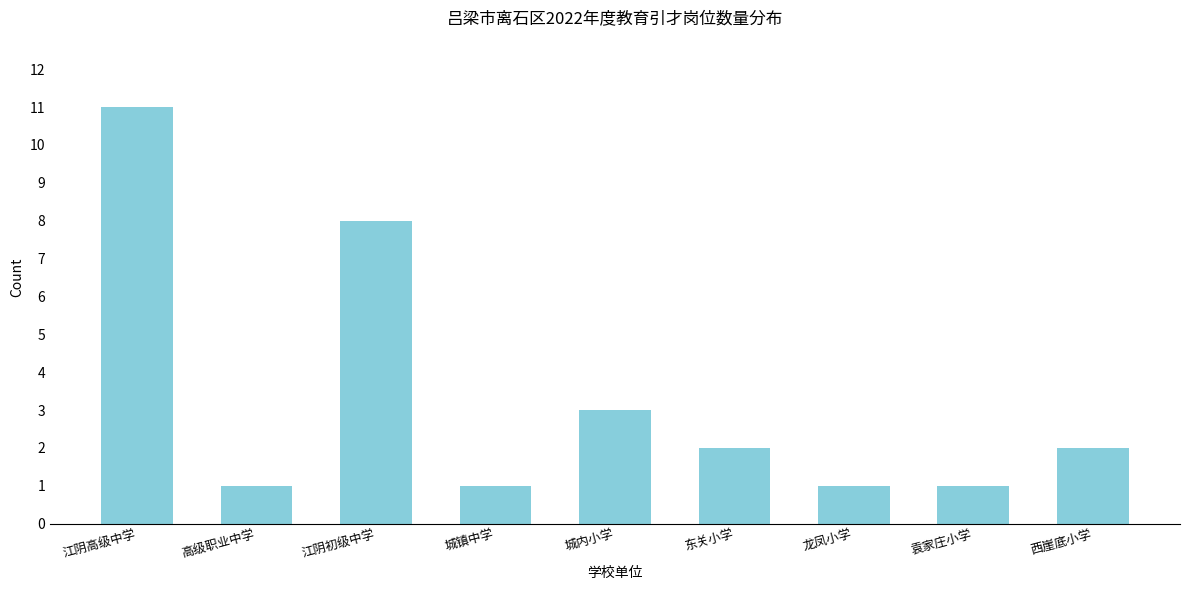

Reading left to right, extract all data points from this chart.

11	1	8	1	3	2	1	1	2